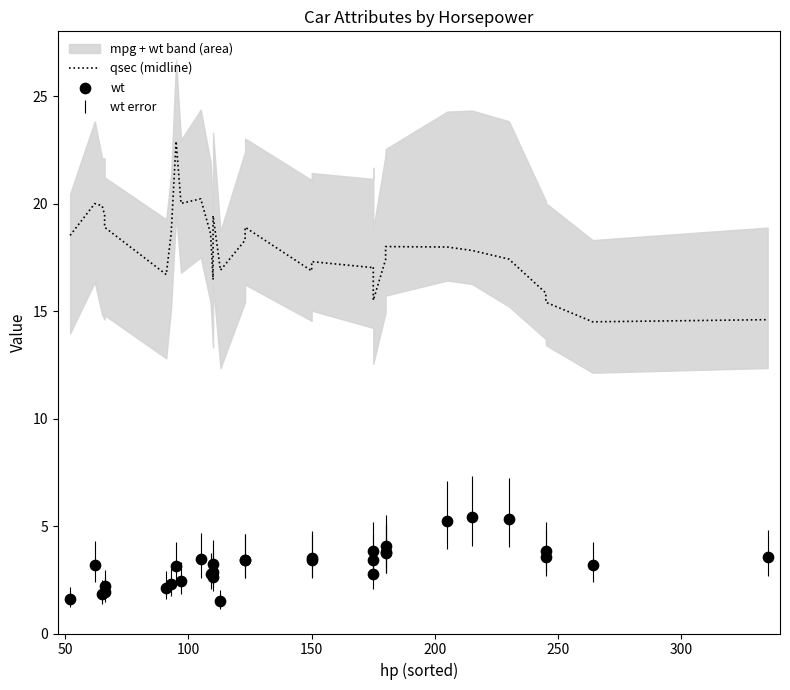

Which series has the largest total across all categories?

qsec (midline)